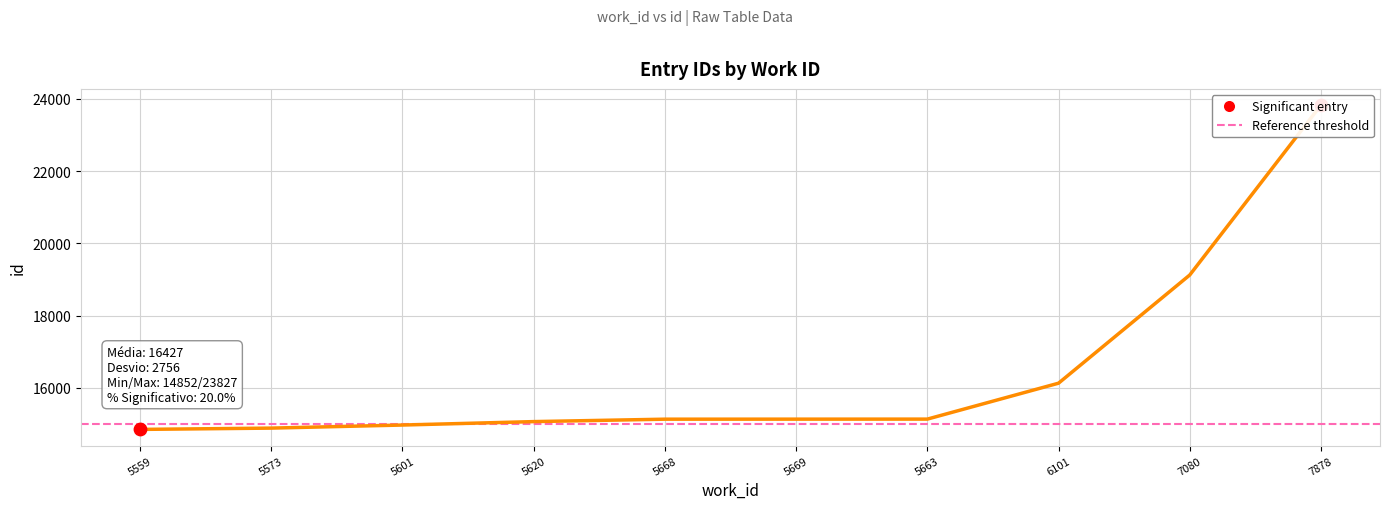

Between 5573 and 6101, which is larger?

6101